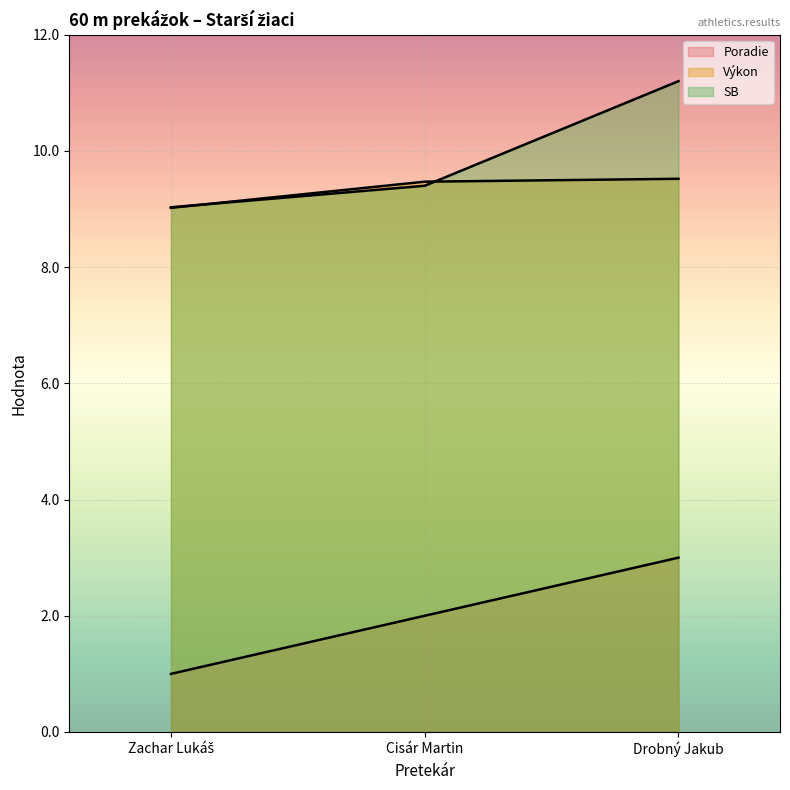

Is it true that Výkon equals 12.4 at Zachar Lukáš?

False